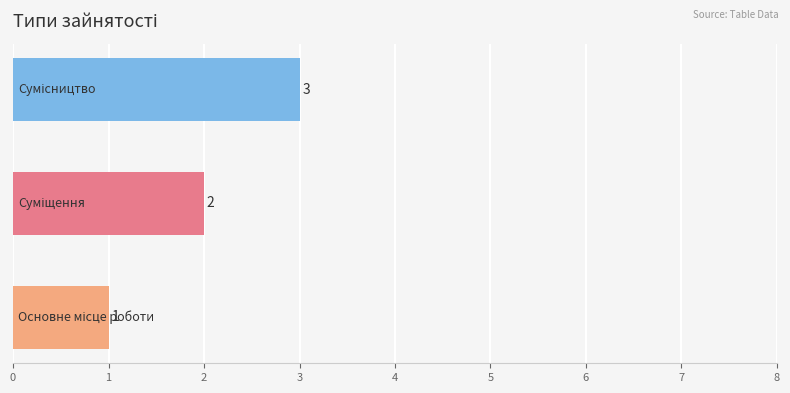

What is the sum of all values?

6